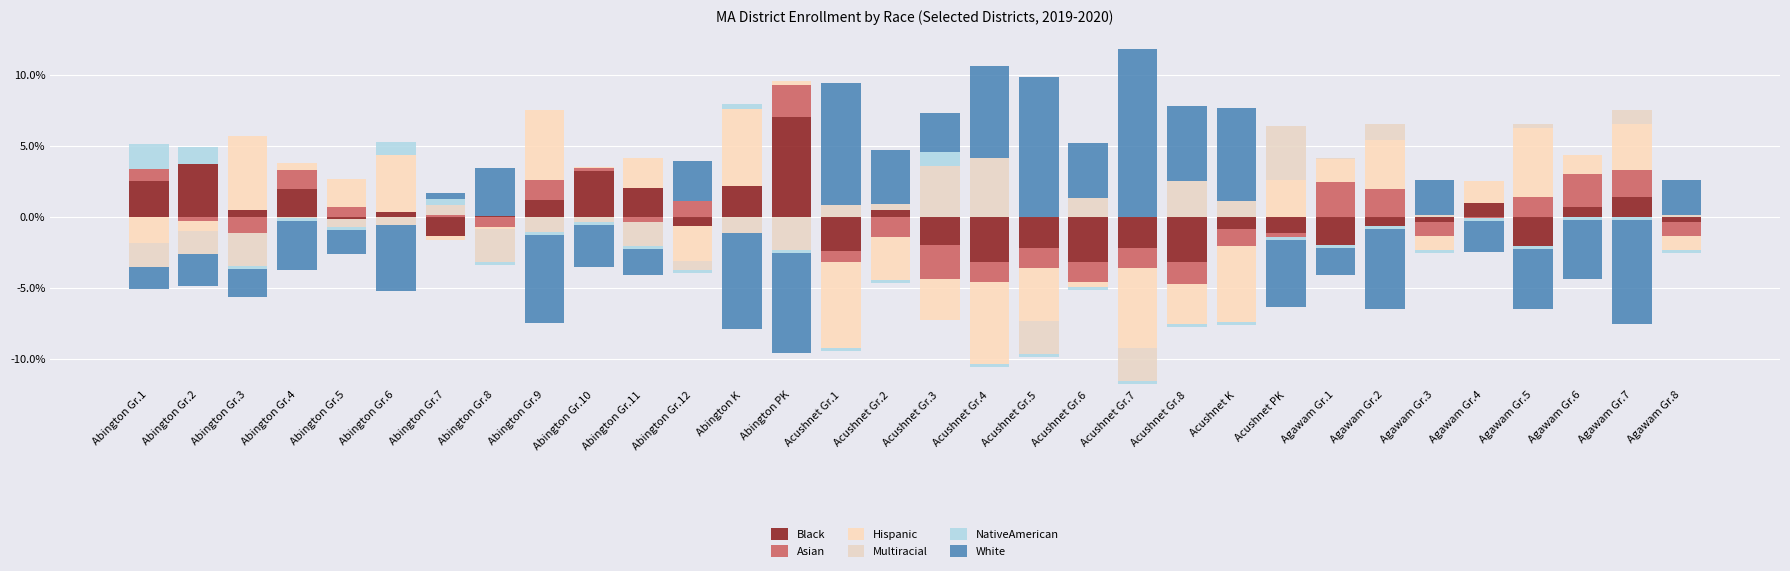

The value of Asian at Agawam Gr.2 is 3.0. True or false?

False